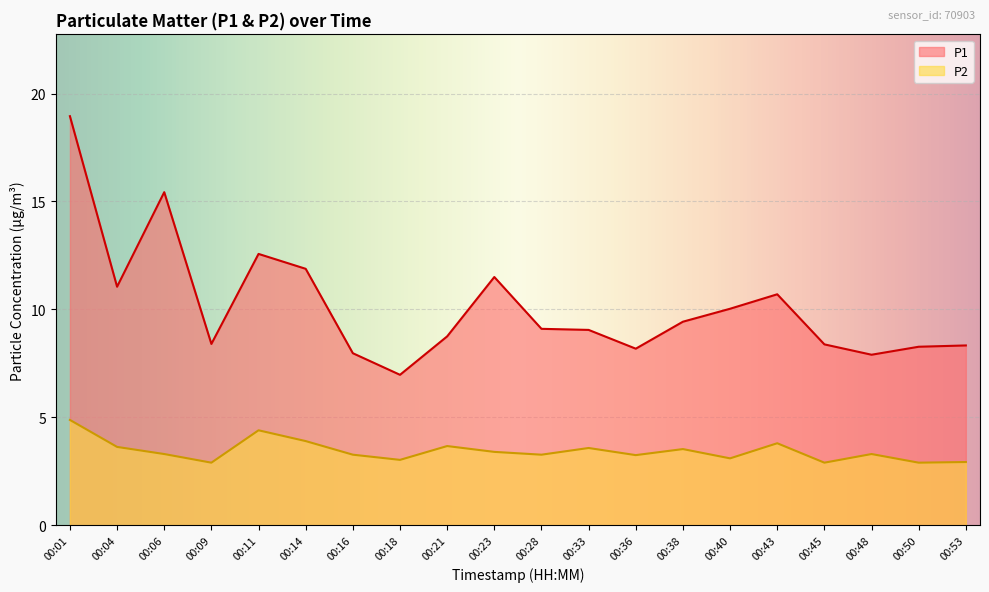

True or false: P2 and P1 intersect in this chart.

False